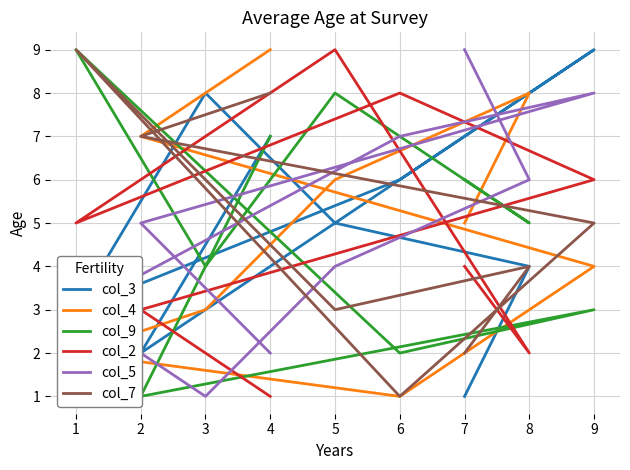

What is the difference between the maximum and minimum values in the col_3 series?

8